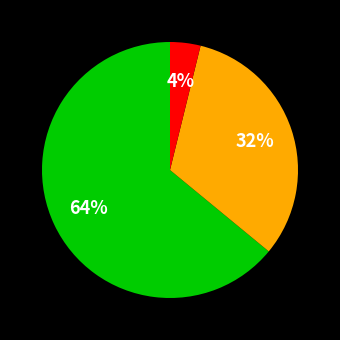

To the nearest percent, what is the average slice percentage?

33%